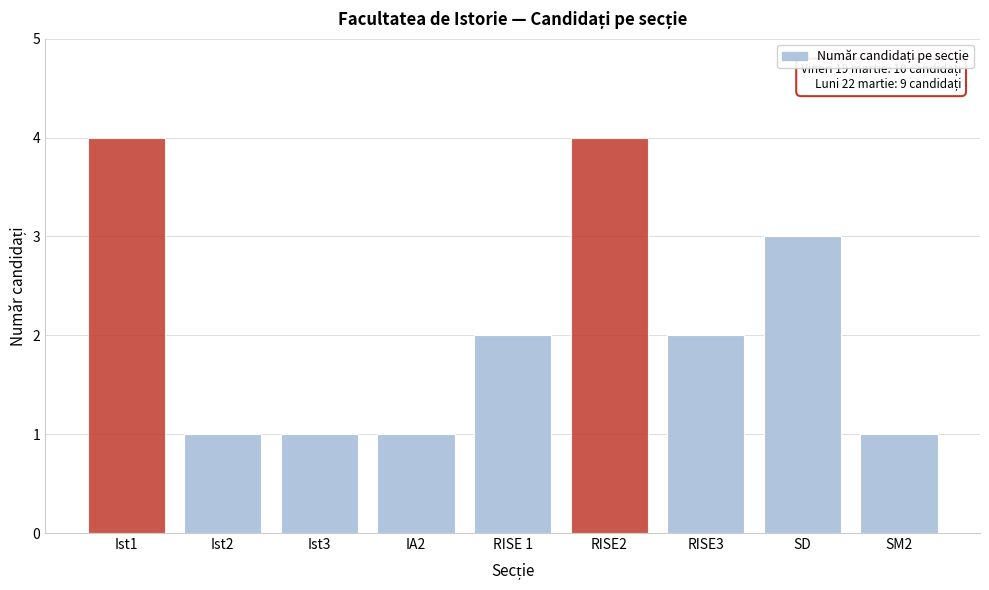

Reading left to right, list all the values displayed in this chart.

Ist1=4	Ist2=1	Ist3=1	IA2=1	RISE 1=2	RISE2=4	RISE3=2	SD=3	SM2=1